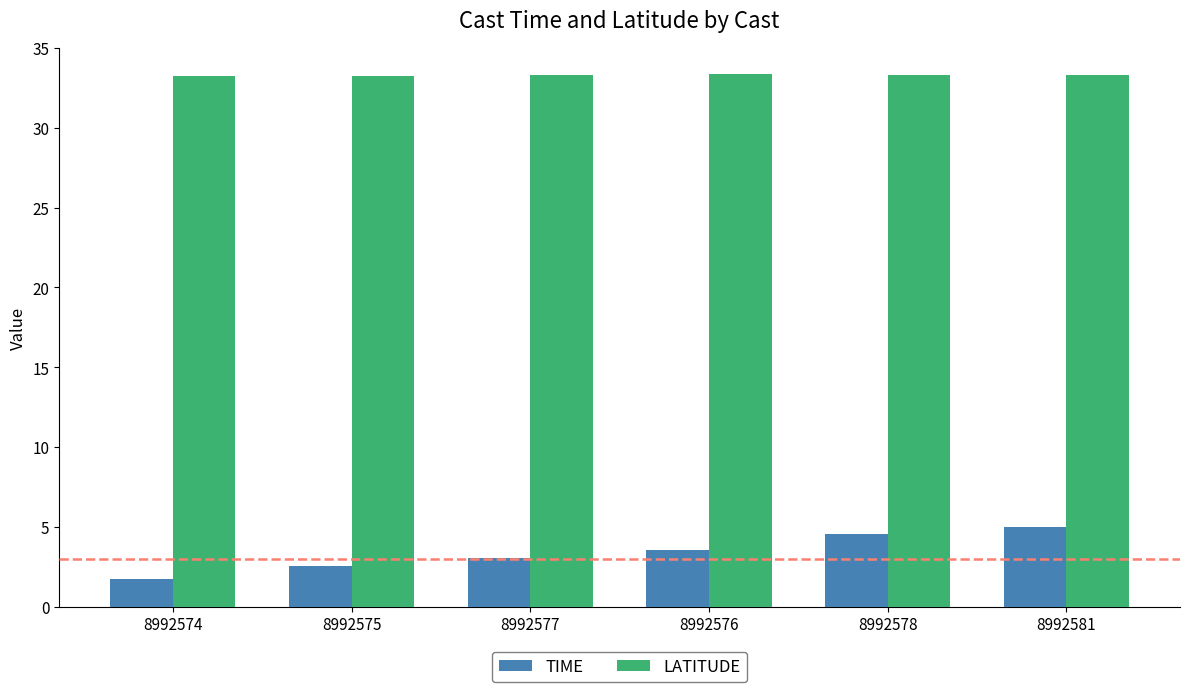

What is the total value across all series at 8992574?

35.0